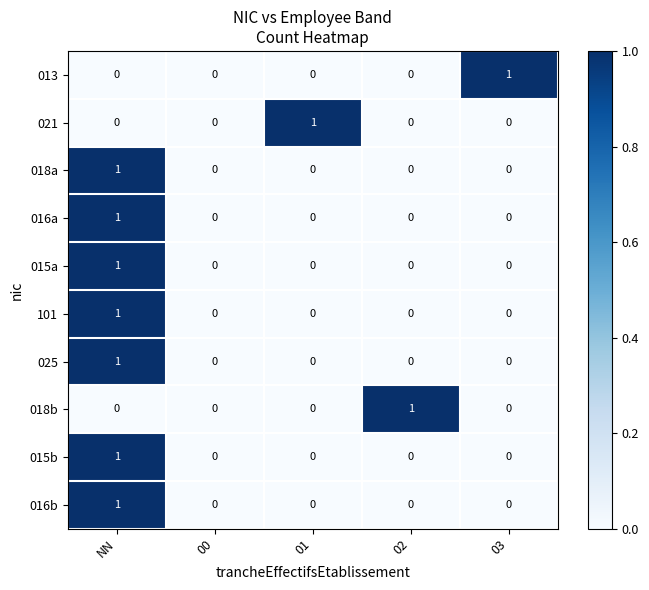

Is it true that 015a equals 1 at NN?

True